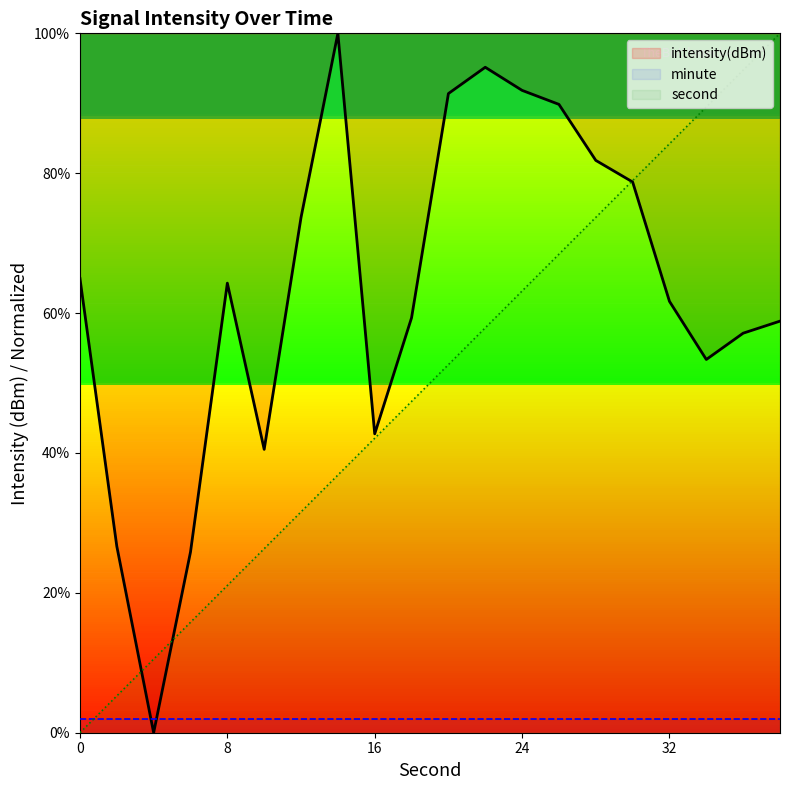

True or false: second has a value of 9.1 at 8.

False